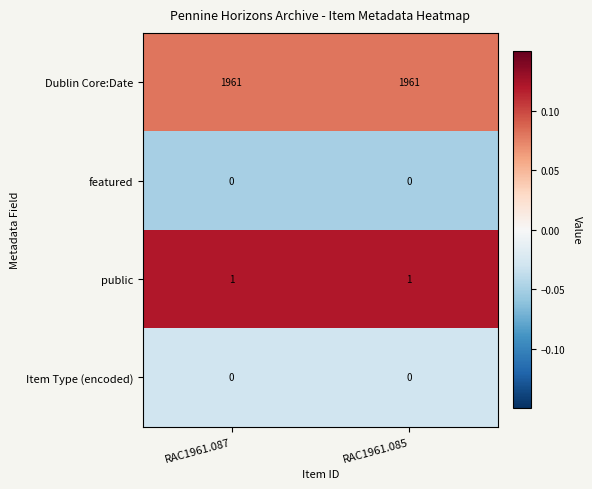

What is the spread (max minus min) of values at RAC1961.085?

1961